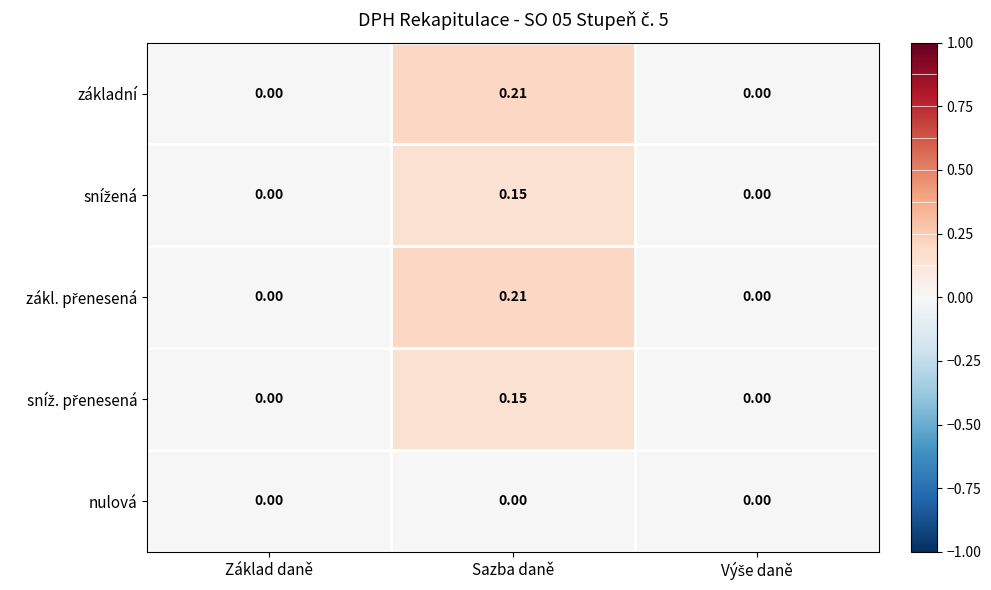

At which category is the sum across all series the highest?

Sazba daně